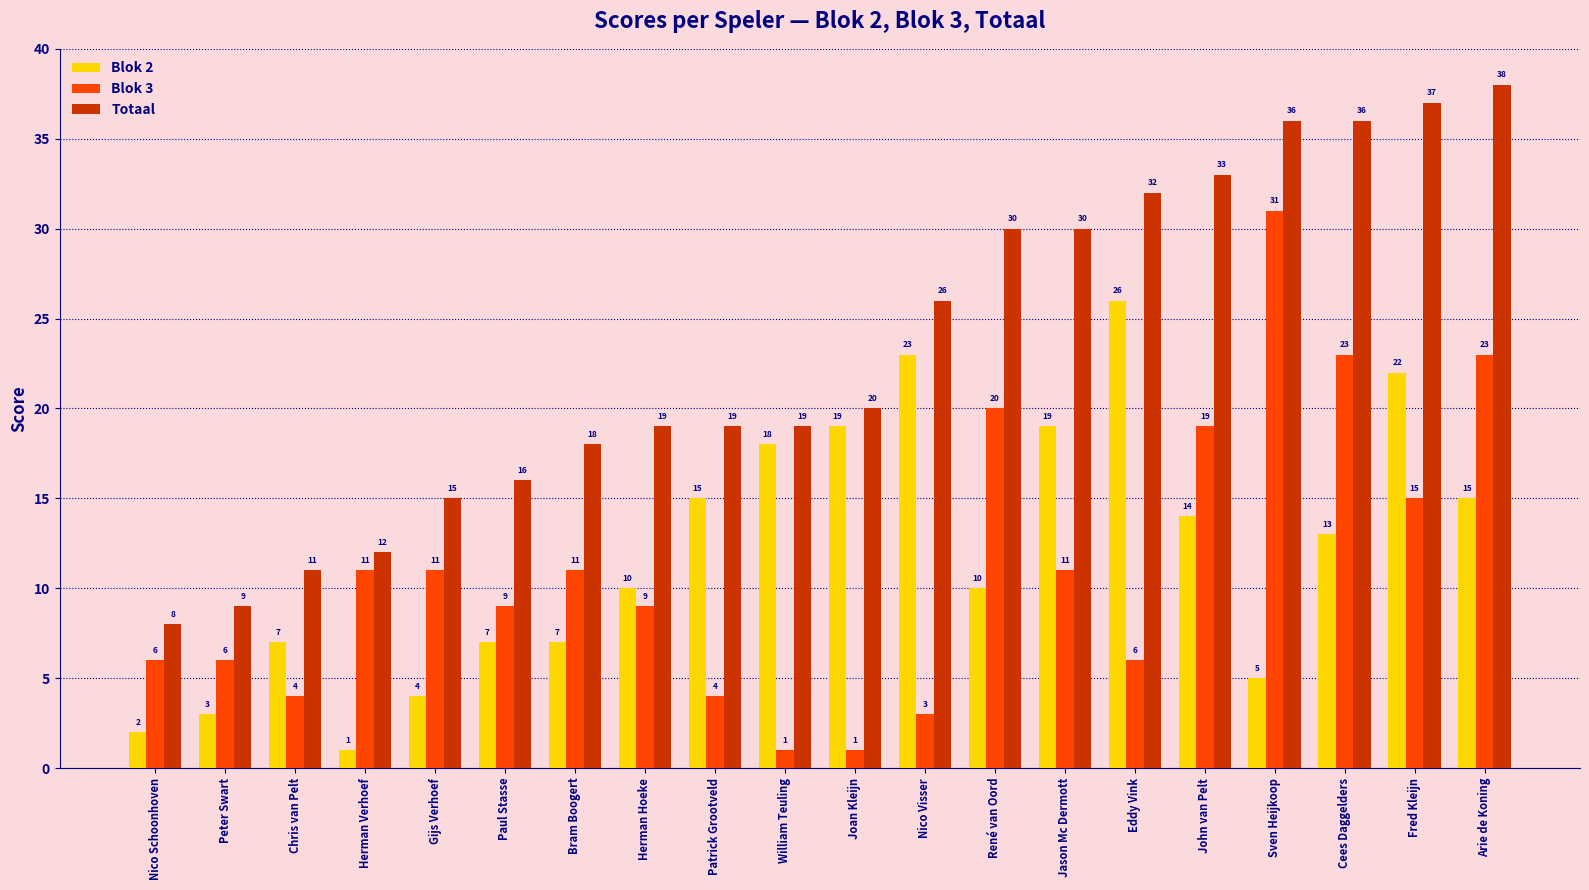

Which series changed the most between Paul Stasse and René van Oord?

Totaal